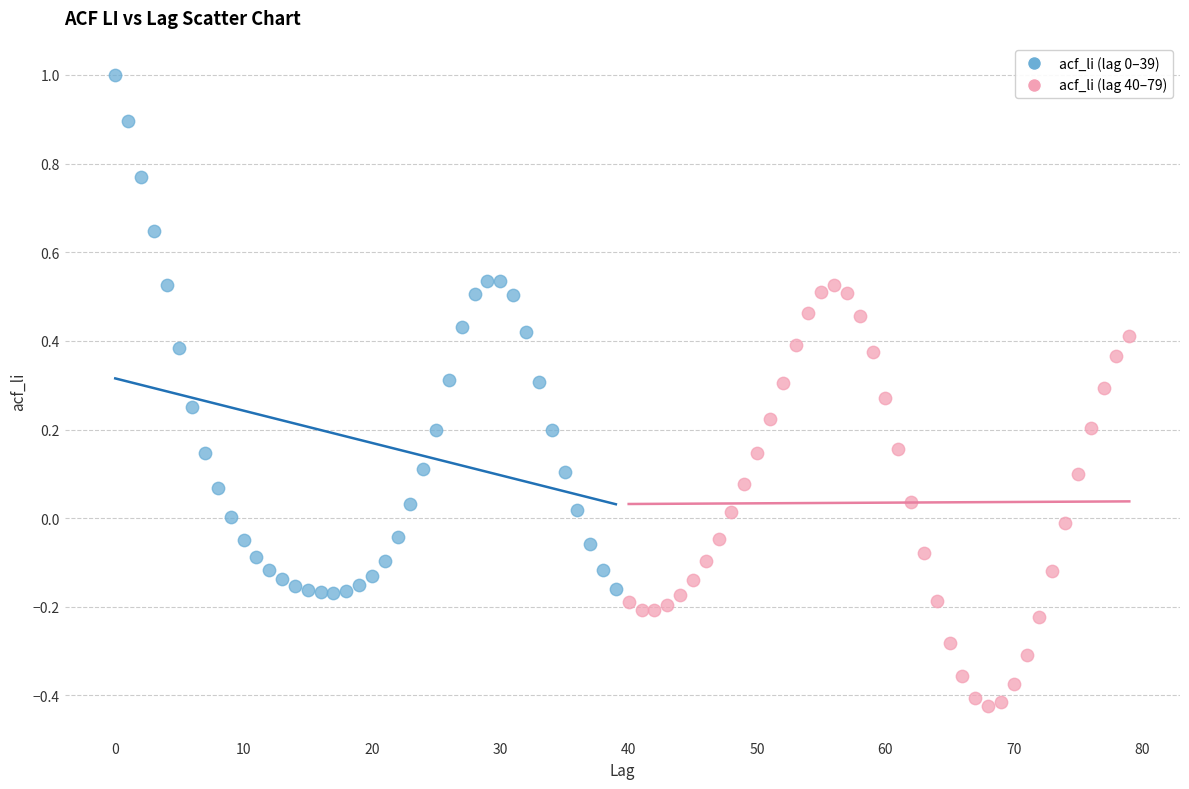

Which series contains the lowest Y value?

acf_li (lag 40–79)